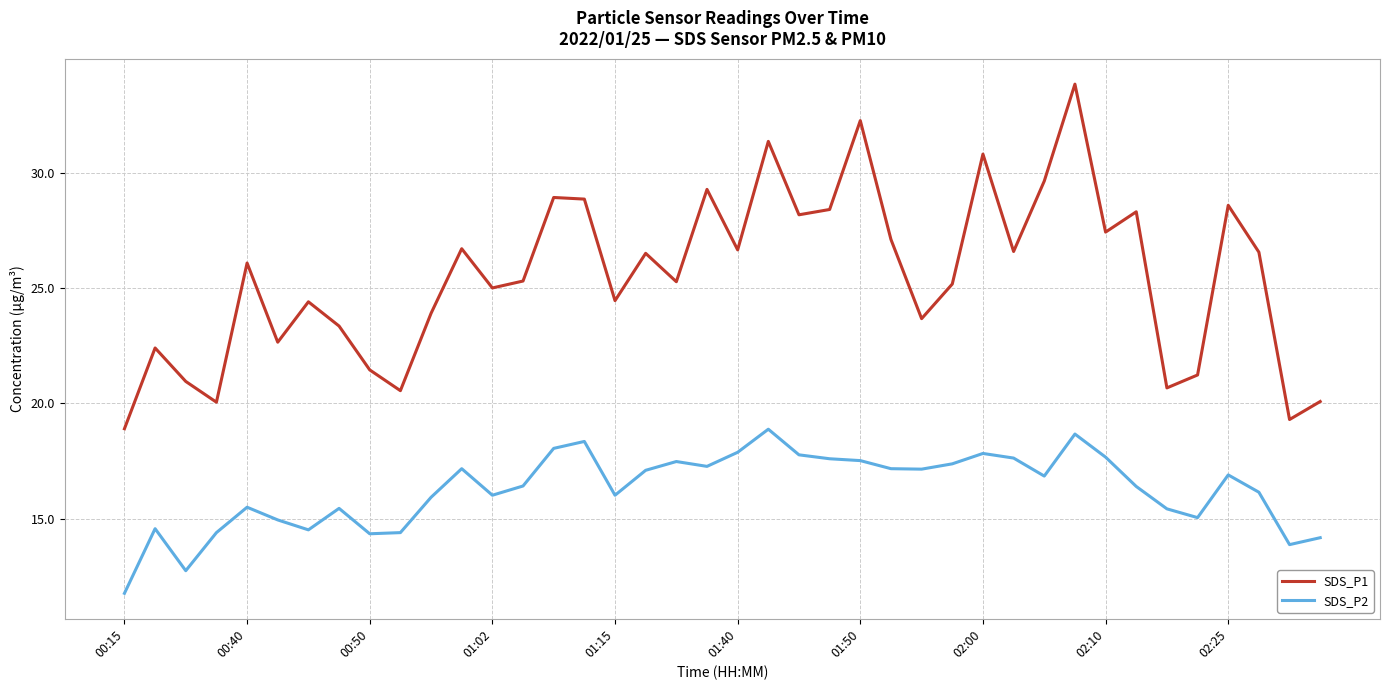

Rank the series by their average value, from lowest to highest.

SDS_P2, SDS_P1